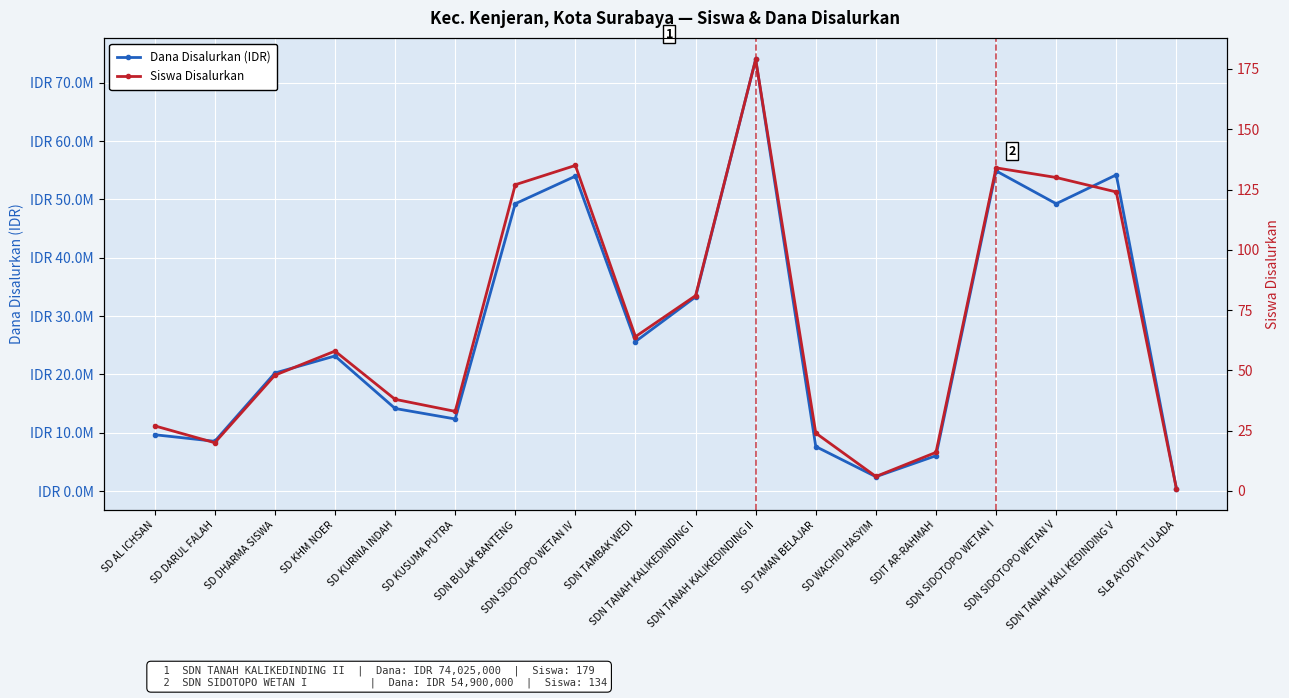

Reading left to right, list all the values displayed in this chart.

Dana Disalurkan (IDR): SD AL ICHSAN=9675000	SD DARUL FALAH=8550000	SD DHARMA SISWA=20250000	SD KHM NOER=23175000	SD KURNIA INDAH=14175000	SD KUSUMA PUTRA=12375000	SDN BULAK BANTENG=49275000	SDN SIDOTOPO WETAN IV=54000000	SDN TAMBAK WEDI=25650000	SDN TANAH KALIKEDINDING I=33300000	SDN TANAH KALIKEDINDING II=74025000	SD TAMAN BELAJAR=7650000	SD WACHID HASYIM=2475000	SDIT AR-RAHMAH=6075000	SDN SIDOTOPO WETAN I=54900000	SDN SIDOTOPO WETAN V=49275000	SDN TANAH KALI KEDINDING V=54225000	SLB AYODYA TULADA=450000
Siswa Disalurkan: SD AL ICHSAN=27	SD DARUL FALAH=20	SD DHARMA SISWA=48	SD KHM NOER=58	SD KURNIA INDAH=38	SD KUSUMA PUTRA=33	SDN BULAK BANTENG=127	SDN SIDOTOPO WETAN IV=135	SDN TAMBAK WEDI=64	SDN TANAH KALIKEDINDING I=81	SDN TANAH KALIKEDINDING II=179	SD TAMAN BELAJAR=24	SD WACHID HASYIM=6	SDIT AR-RAHMAH=16	SDN SIDOTOPO WETAN I=134	SDN SIDOTOPO WETAN V=130	SDN TANAH KALI KEDINDING V=124	SLB AYODYA TULADA=1